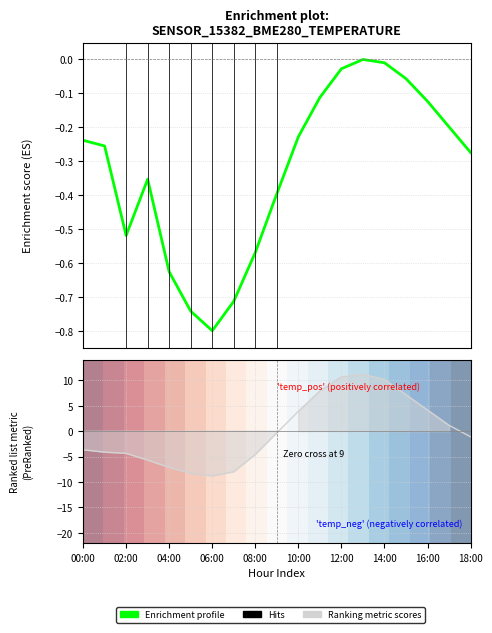

Reading left to right, extract all data points from this chart.

temperature: 00:00=-3.7	01:00=-4.1	02:00=-4.4	03:00=-5.7	04:00=-7.1	05:00=-8.3	06:00=-8.8	07:00=-8.0	08:00=-4.6	09:00=-0.4	10:00=3.9	11:00=7.9	12:00=10.7	13:00=11.2	14:00=10.2	15:00=7.2	16:00=4.1	17:00=1.1	18:00=-1.1
pressure_norm: 00:00=-0.2	01:00=-0.3	02:00=-0.5	03:00=-0.4	04:00=-0.6	05:00=-0.7	06:00=-0.8	07:00=-0.7	08:00=-0.6	09:00=-0.4	10:00=-0.2	11:00=-0.1	12:00=-0.0	13:00=-0.0	14:00=-0.0	15:00=-0.1	16:00=-0.1	17:00=-0.2	18:00=-0.3